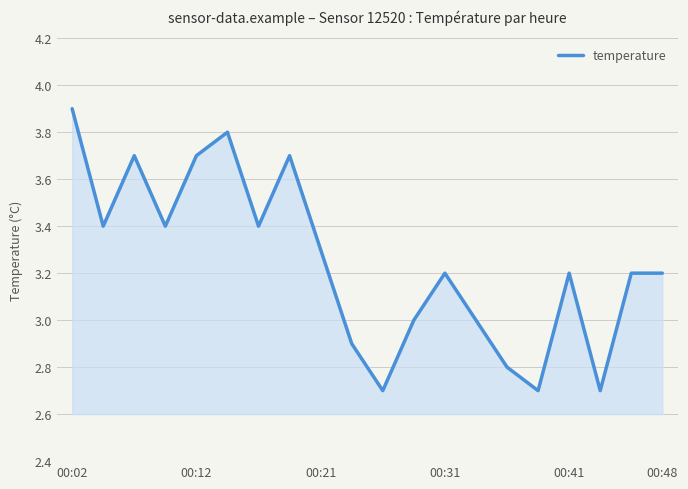

What is the difference between the maximum and minimum values?

1.2